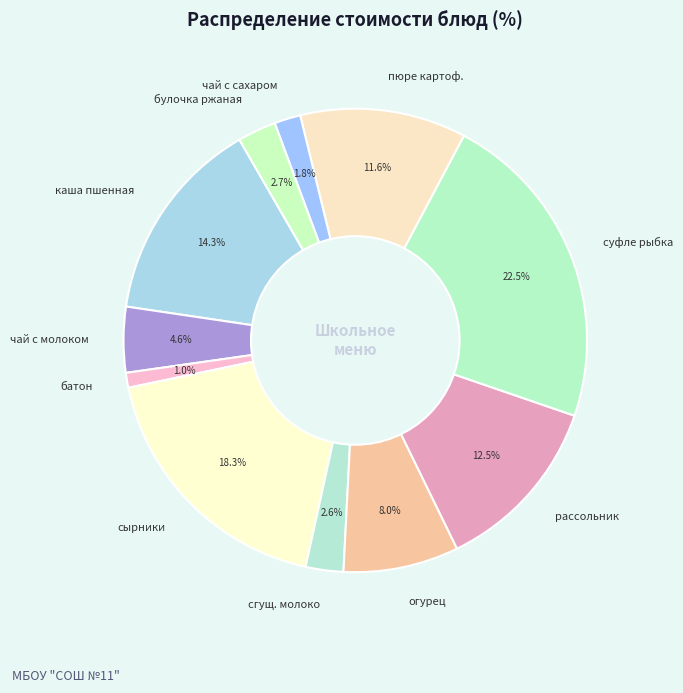

Which slice is the largest?

суфле рыбка